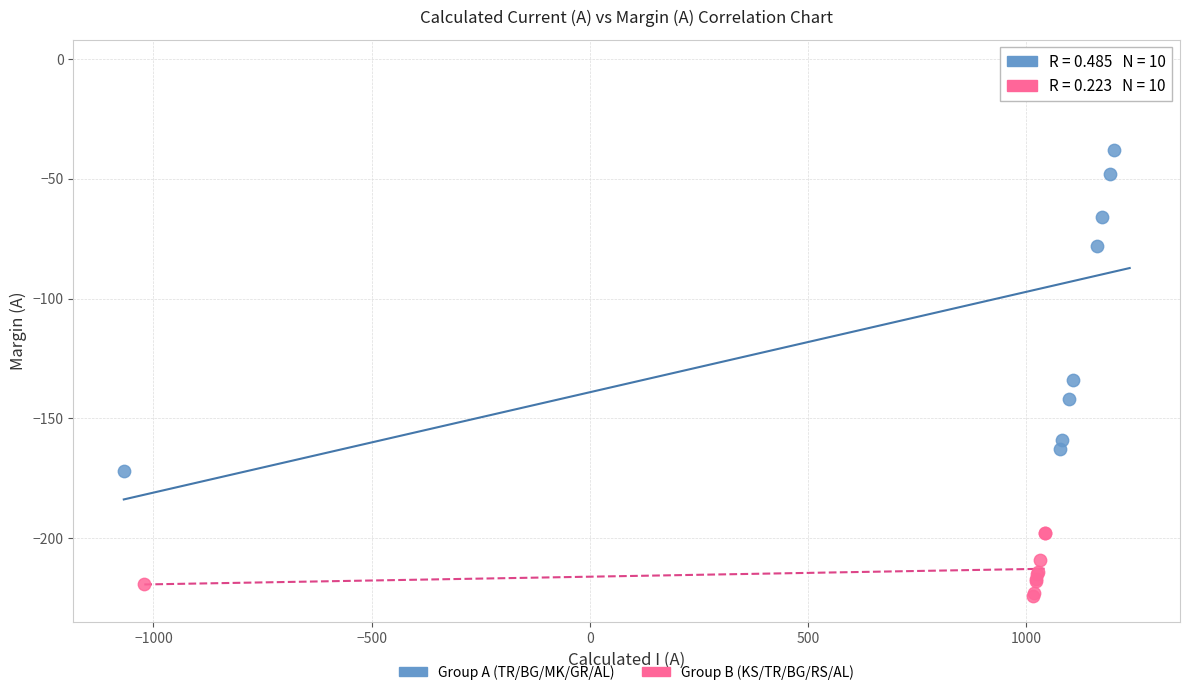

What are all the series names shown in the legend?

Group A (TR/BG/MK/GR/AL), Group B (KS/TR/BG/RS/AL)